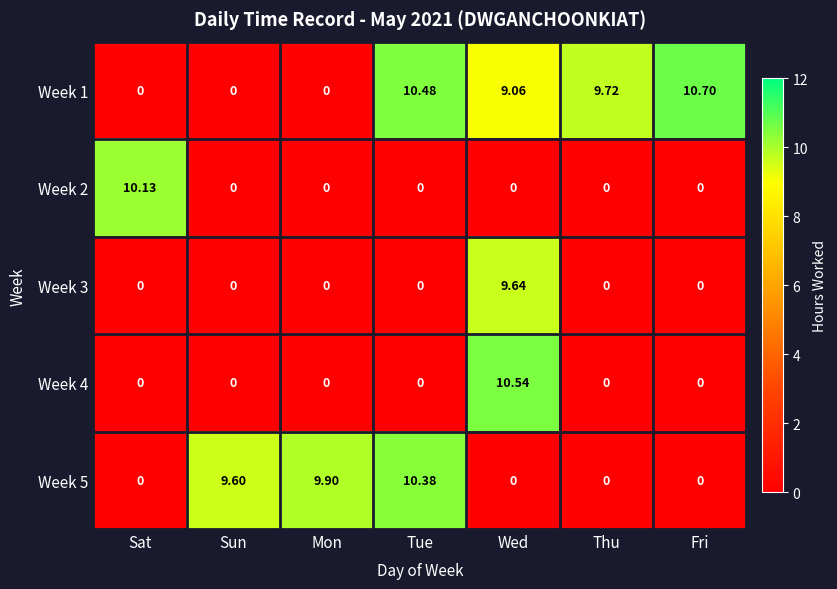

Which series has the widest spread of values?

Week 1